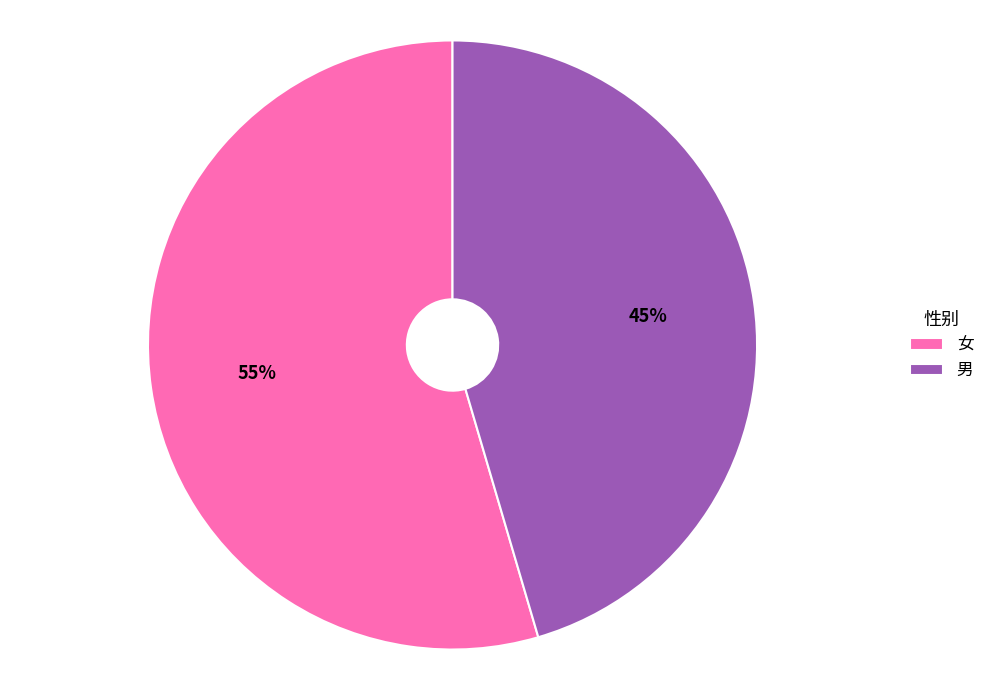

What is the smallest slice in the pie chart?

男